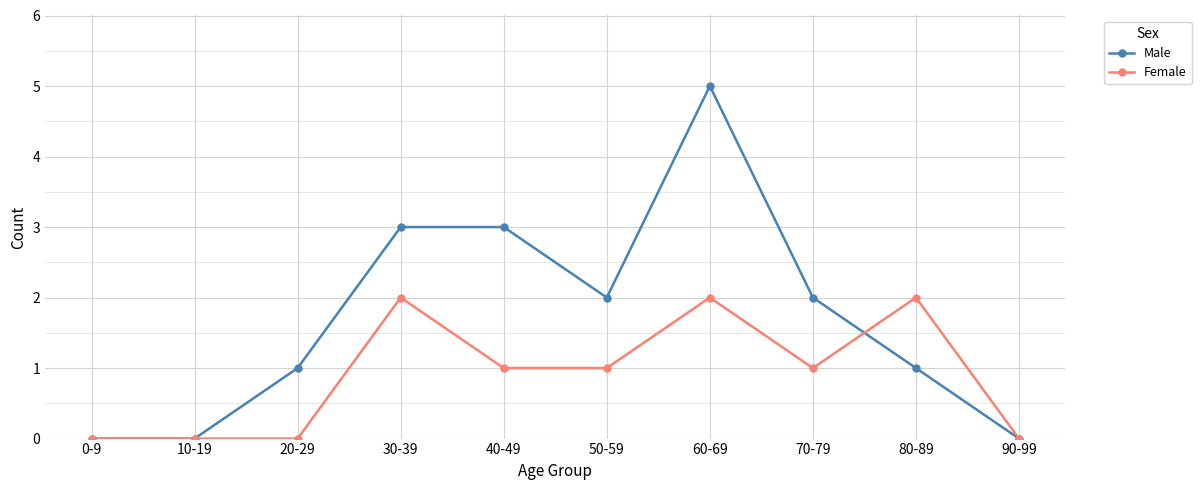

What are all the series names shown in the legend?

Male, Female